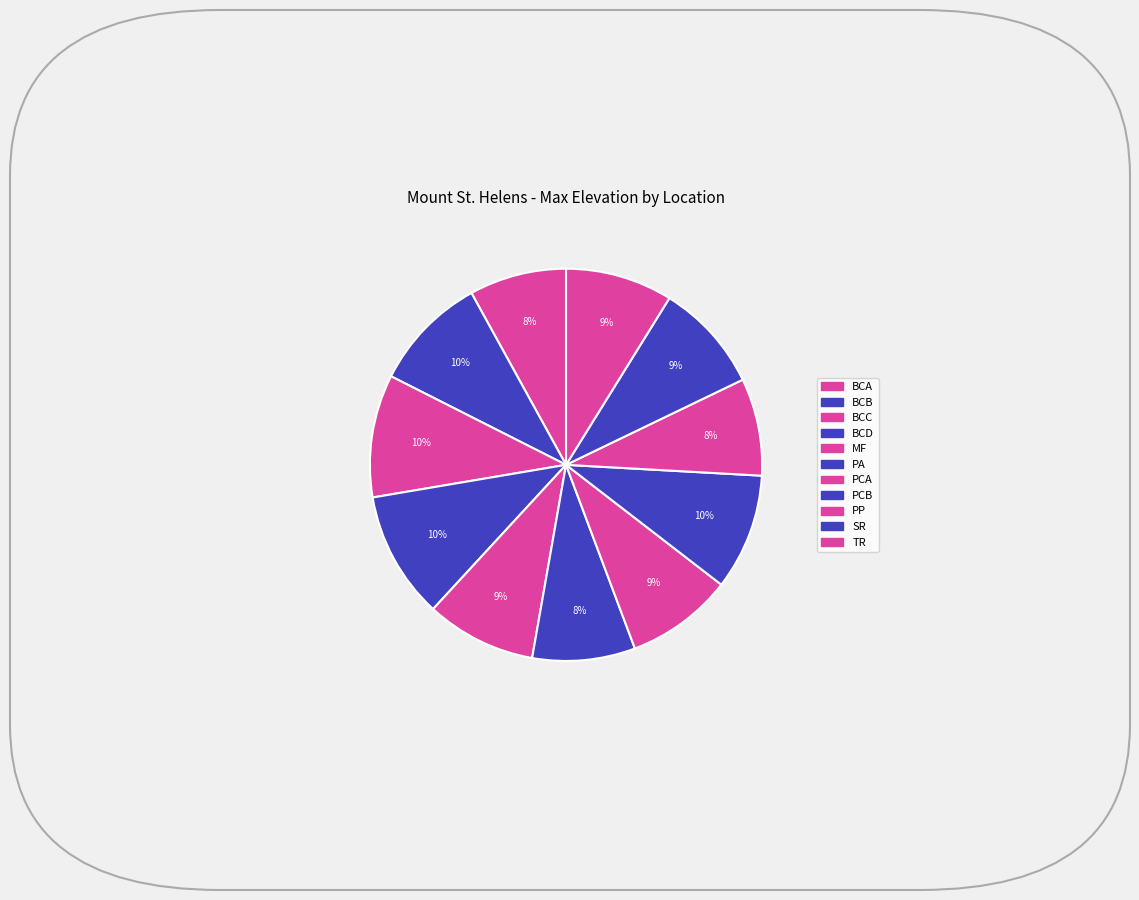

Count the number of slices in the pie.

11